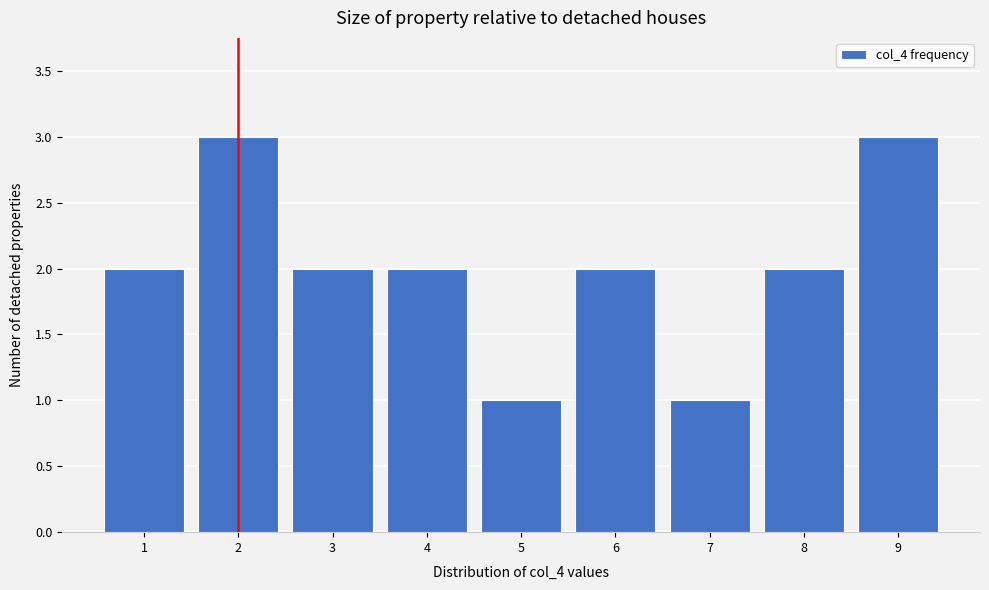

Reading left to right, what are all the values shown in this chart?

2	3	2	2	1	2	1	2	3